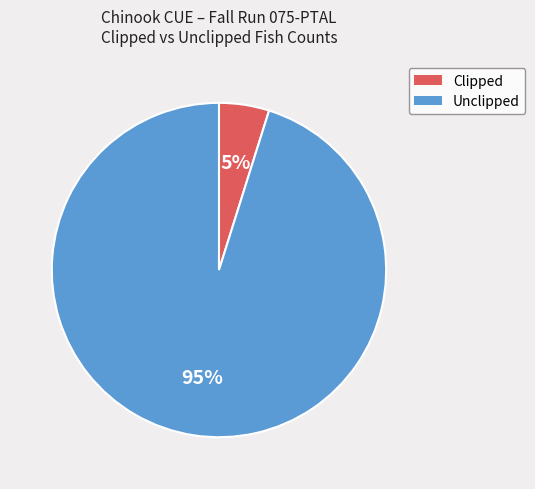

How many segments does this pie chart have?

2